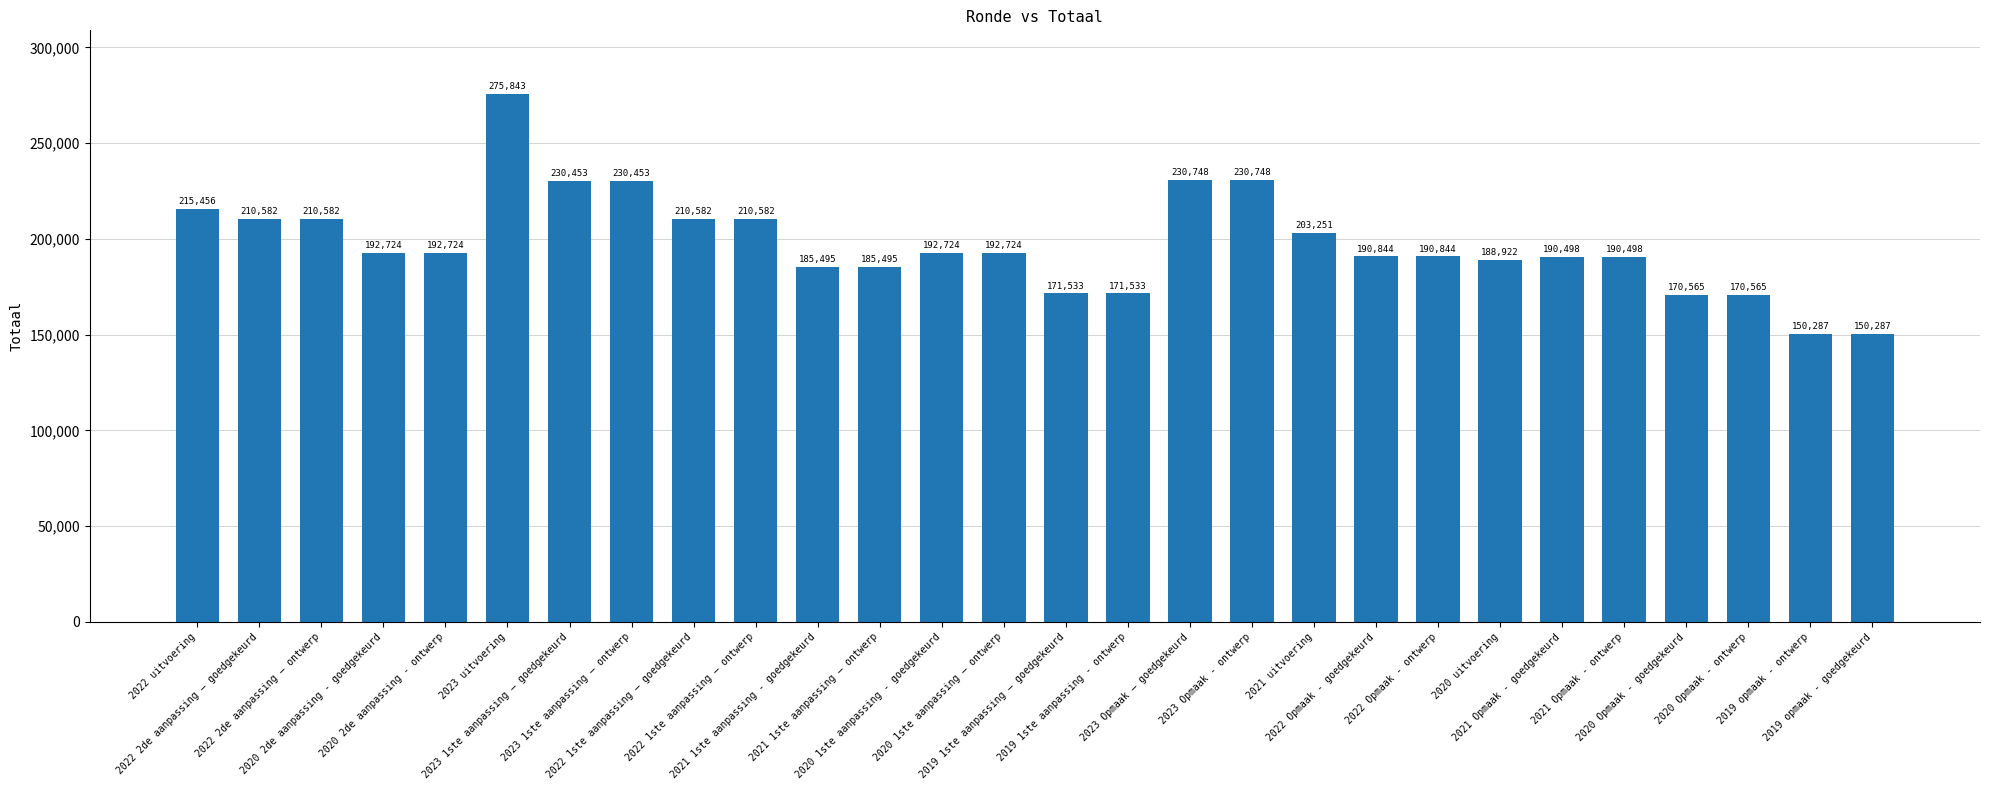

What is the ratio of the value at 2022 2de aanpassing – goedgekeurd to the value at 2022 Opmaak - ontwerp?

1.1